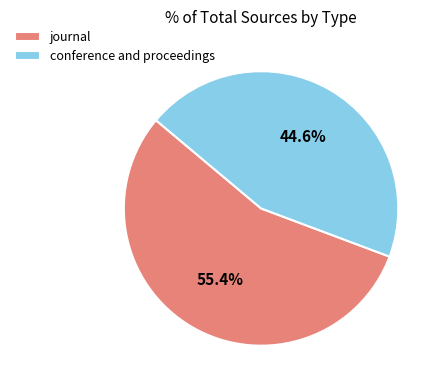

To the nearest percent, what is the difference between the largest and smallest slice percentages?

11%